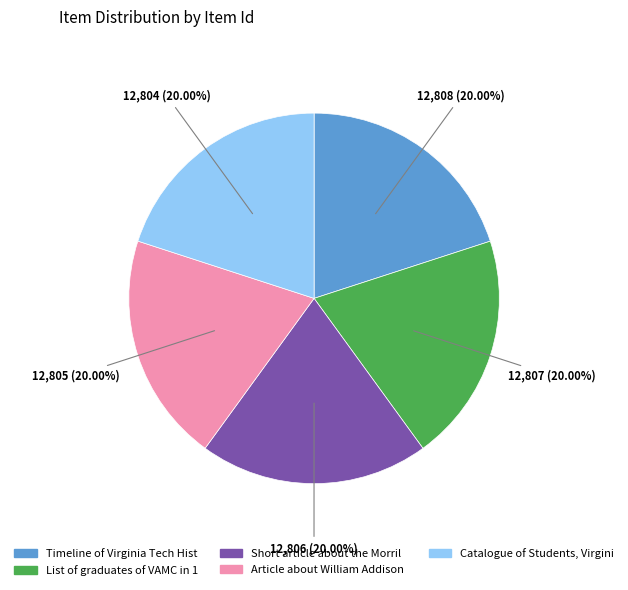

Does any single category account for the majority?

No